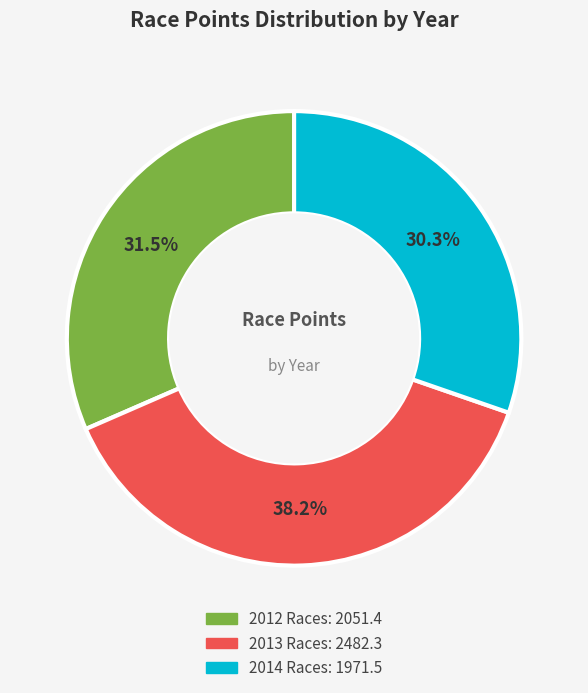

Is there a majority slice in this chart?

No